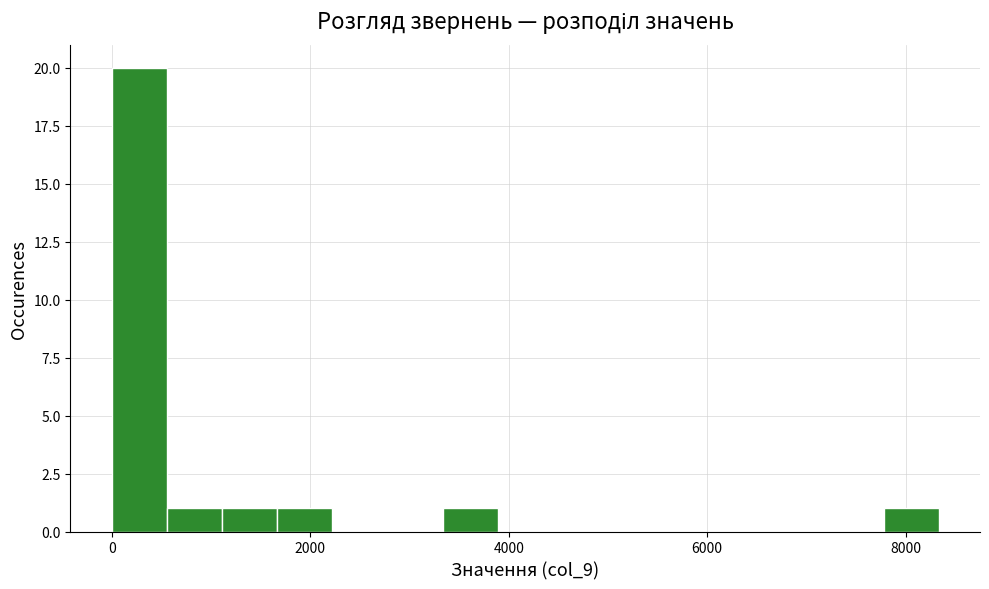

Read against the x-axis, roughly where is the centre of the tallest bar?

200